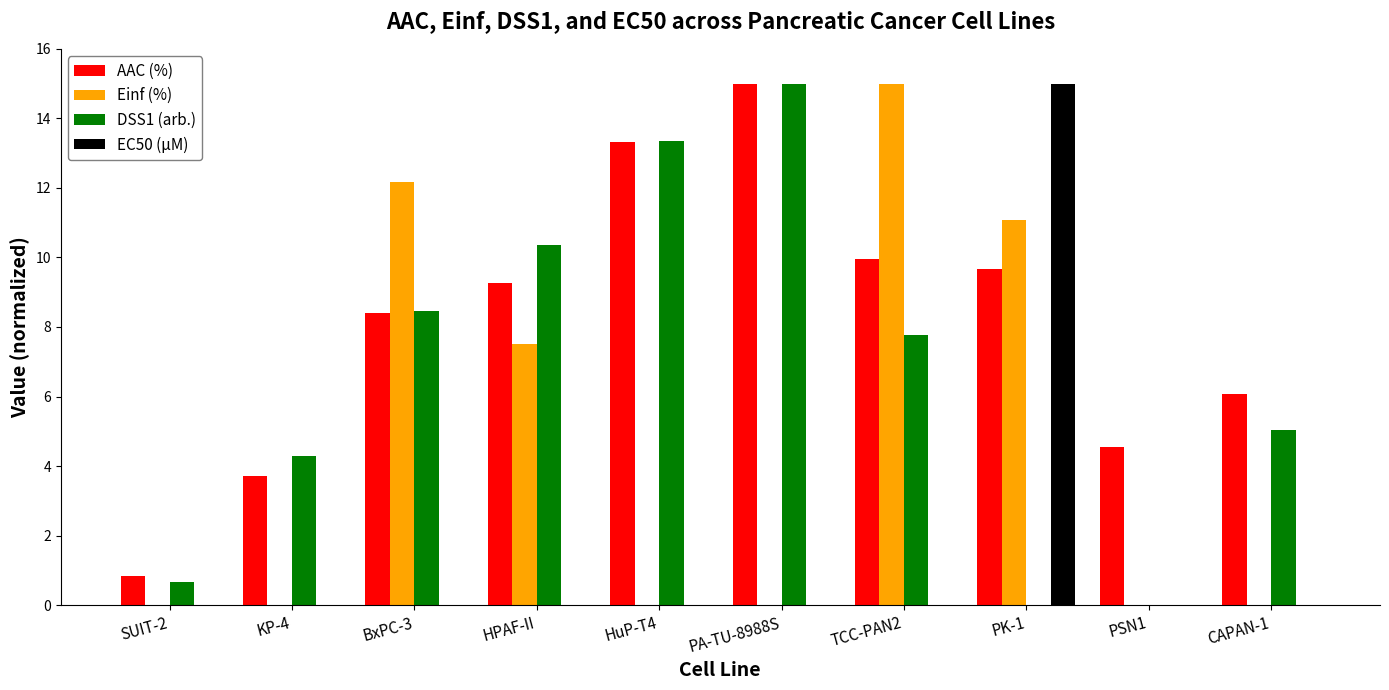

True or false: Einf (%) has a value of 0.0 at SUIT-2.

True